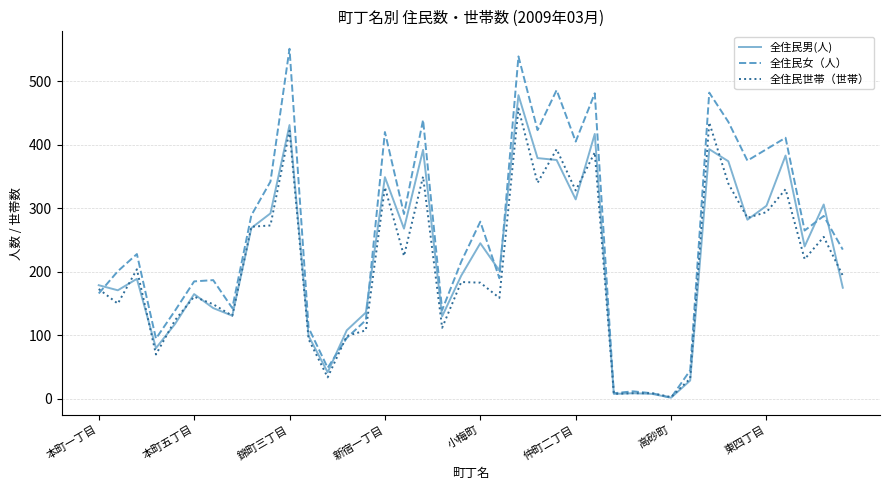

At how many categories does at least one series exceed 198?

24